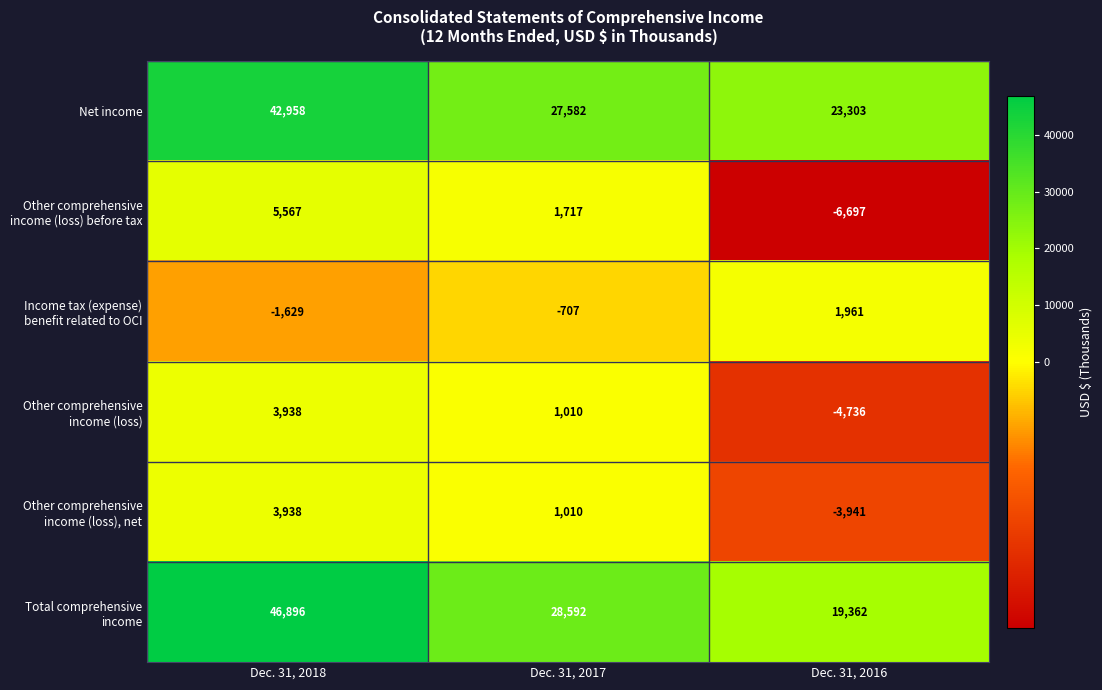

At how many categories does at least one series exceed 11889?

3